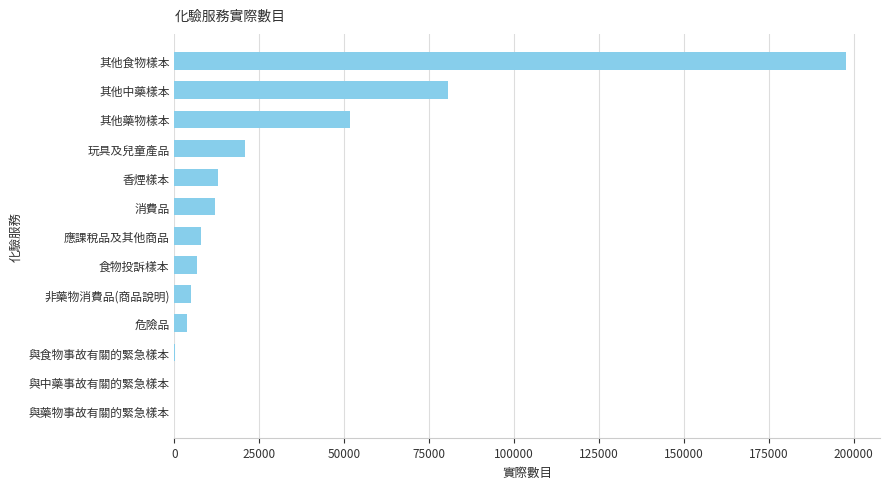

What is the ratio of the value at 消費品 to the value at 玩具及兒童產品?

0.6